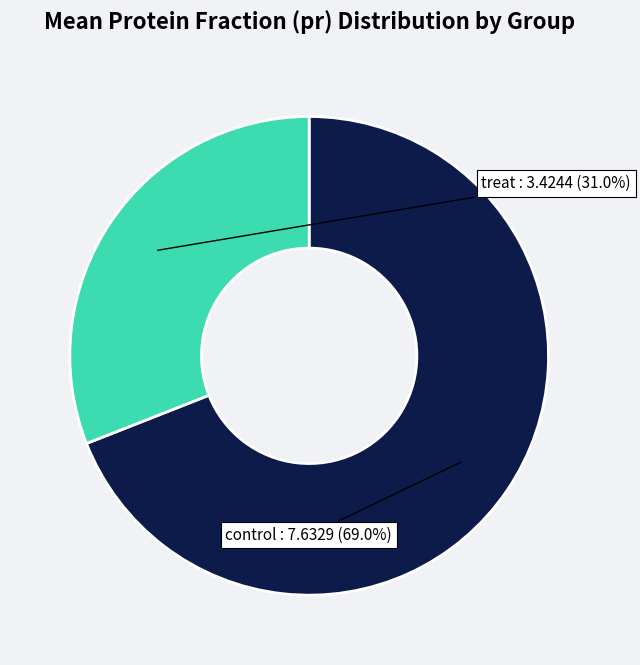

How many slices are in this pie chart?

2